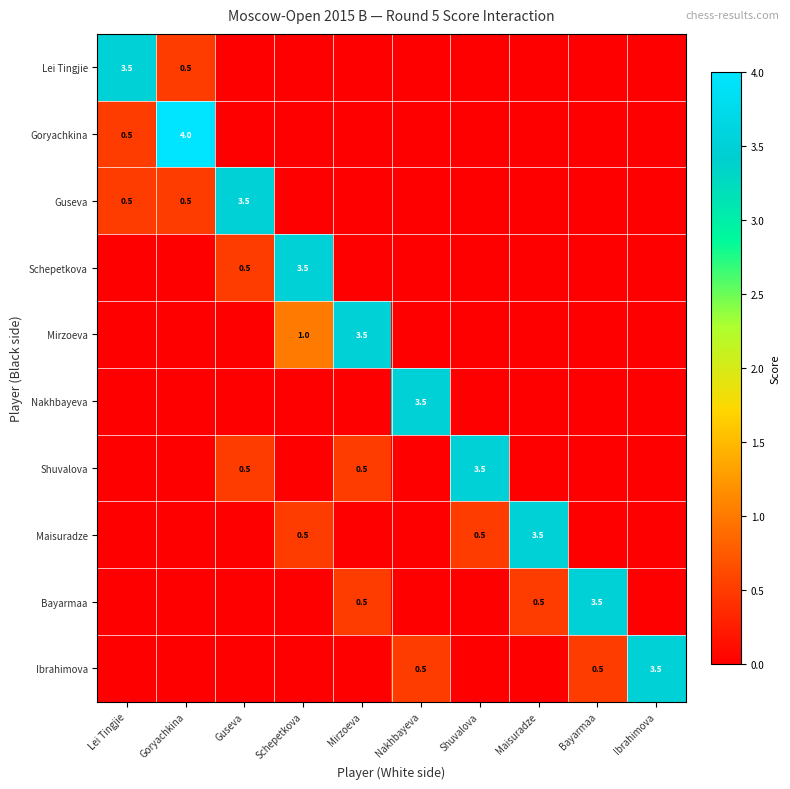

True or false: Ibrahimova has a value of 0.5 at Nakhbayeva.

True